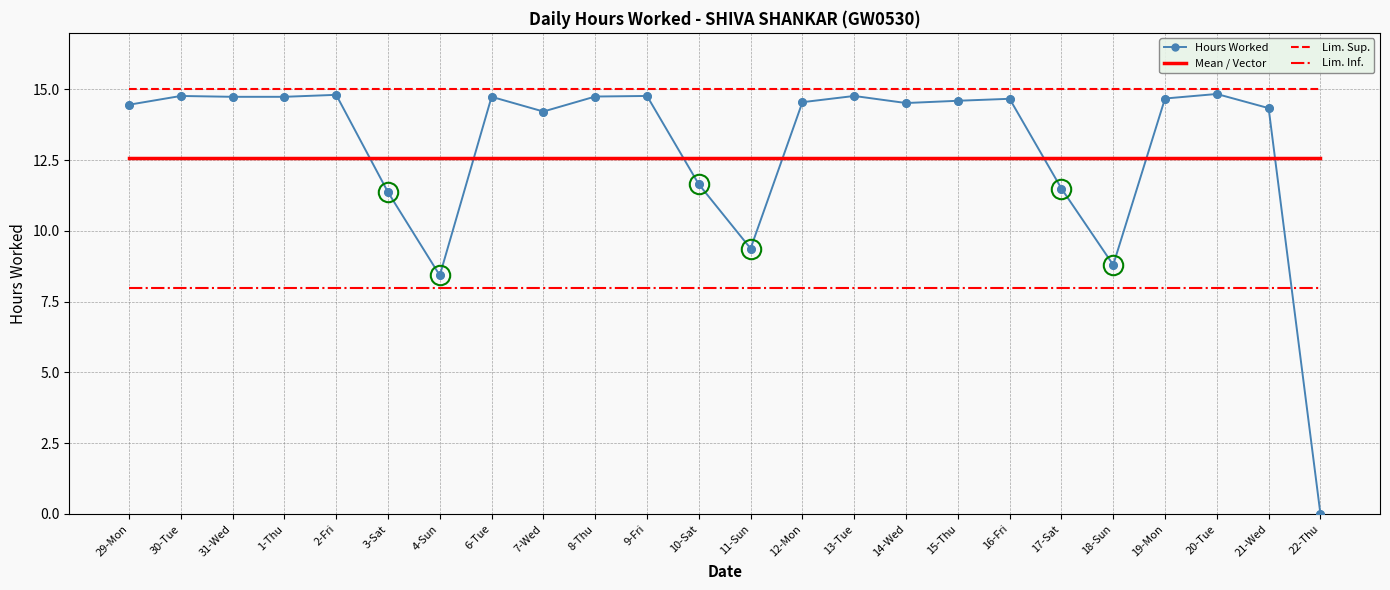

What is the difference between the highest and lowest values at 10-Sat?

7.0